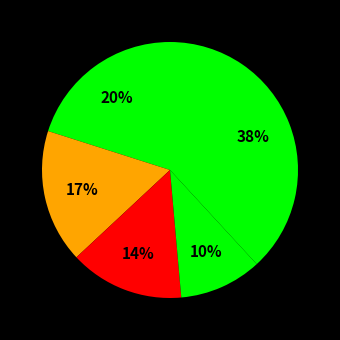

To the nearest percent, what is the average slice percentage?

20%